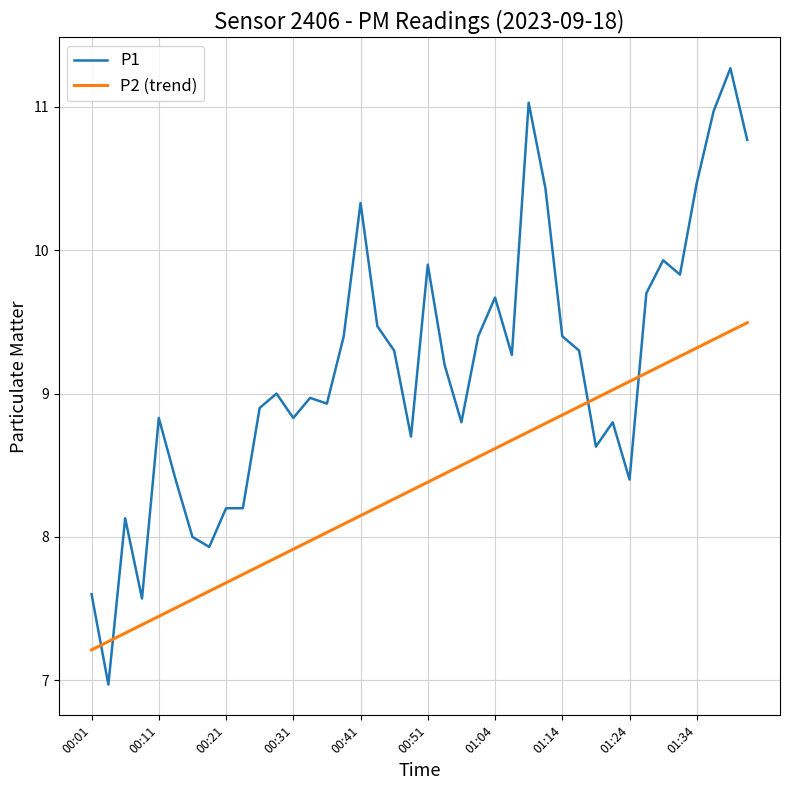

Which series has the largest range (max minus min)?

P1